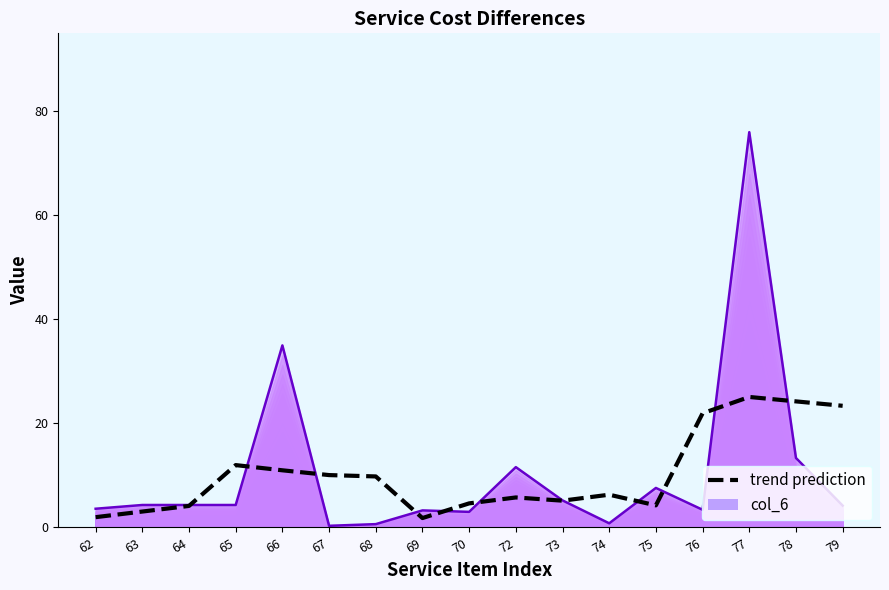

What is the difference between the maximum and second lowest values?

23.1